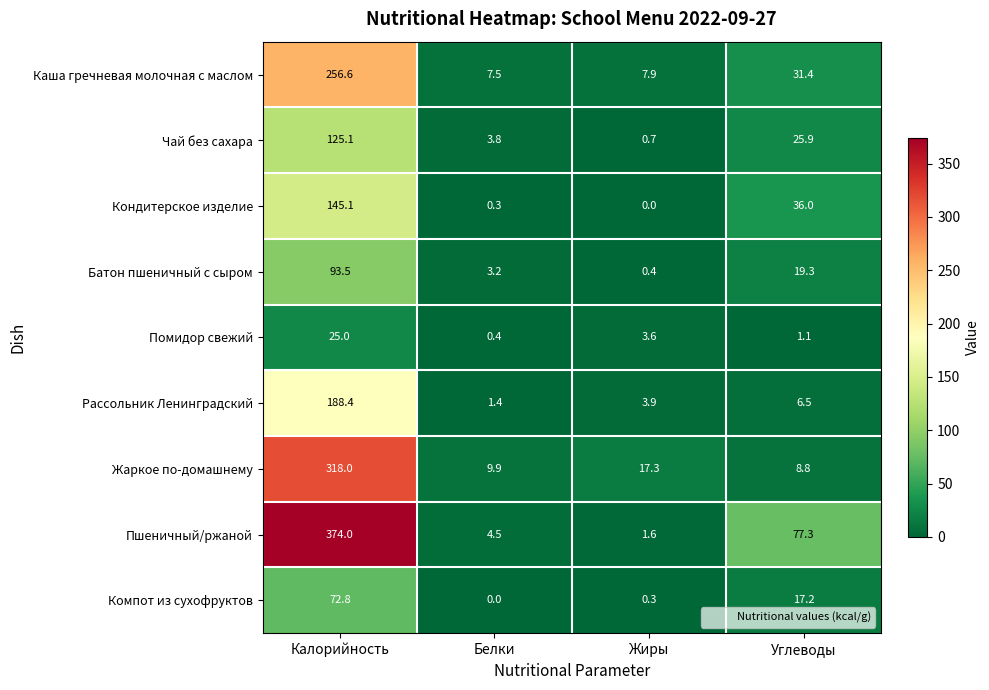

How many categories are shown in the chart?

4